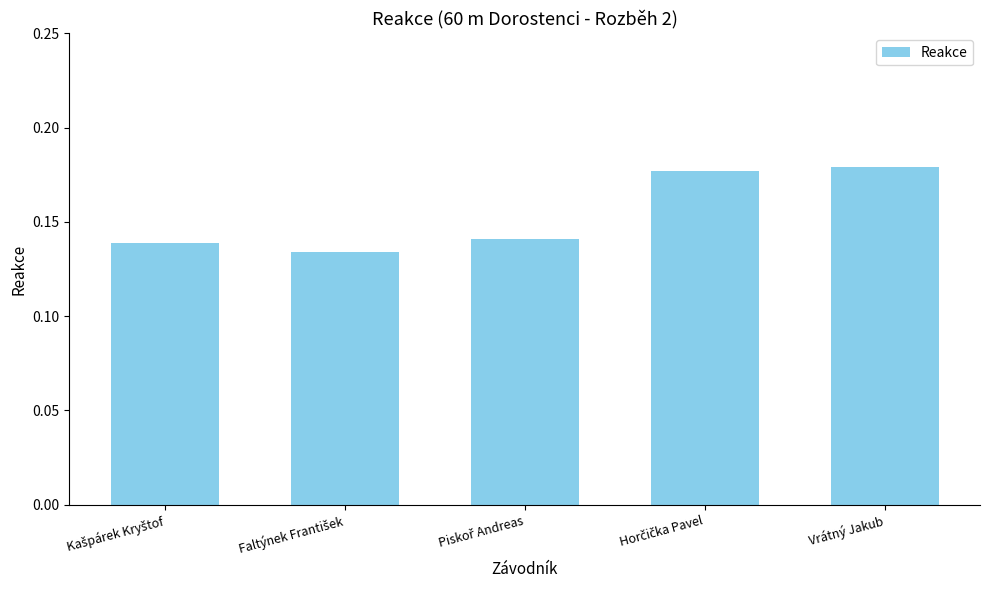

How many values are between 0 and 1?

5